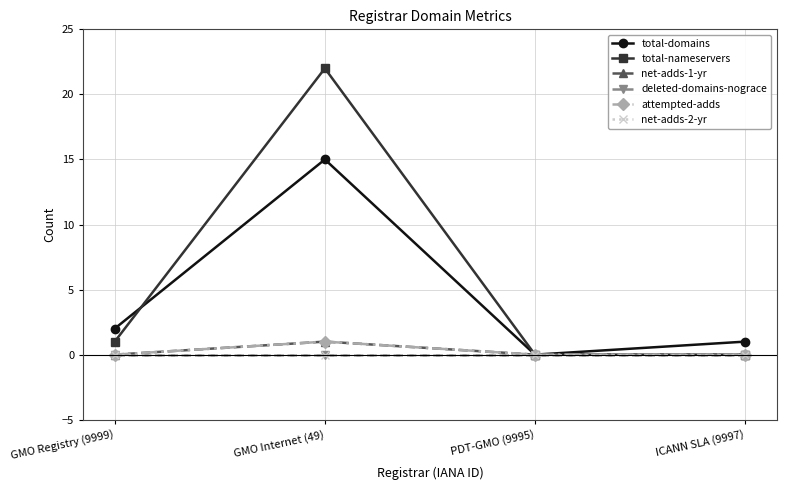

Does the chart have visible grid lines?

Yes